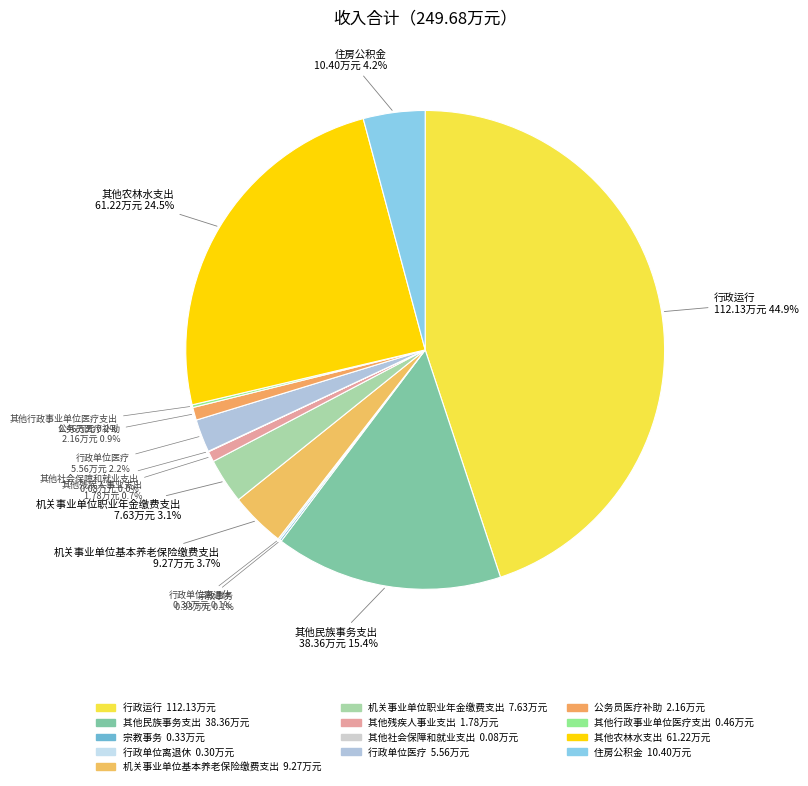

Which slice is the largest?

行政运行